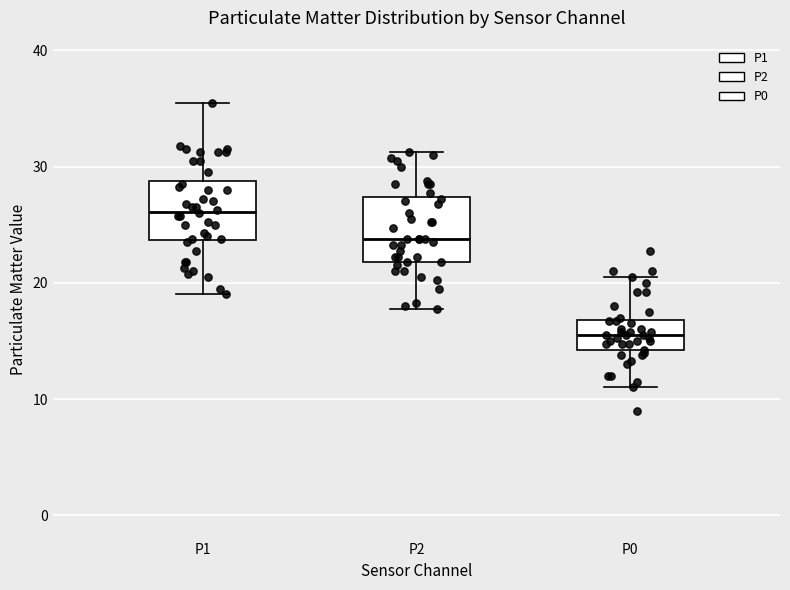

Reading left to right, transcribe this box plot: for each box, give where its median line is, the range the box spans, and where its two whiskers end, as read against the y-axis. The values are not printed on the chart, so give them approximately, as read against the axis.

P1: median 26, box 24 to 29, whiskers 19 to 36
P2: median 24, box 22 to 27, whiskers 18 to 31
P0: median 16, box 14 to 17, whiskers 11 to 21